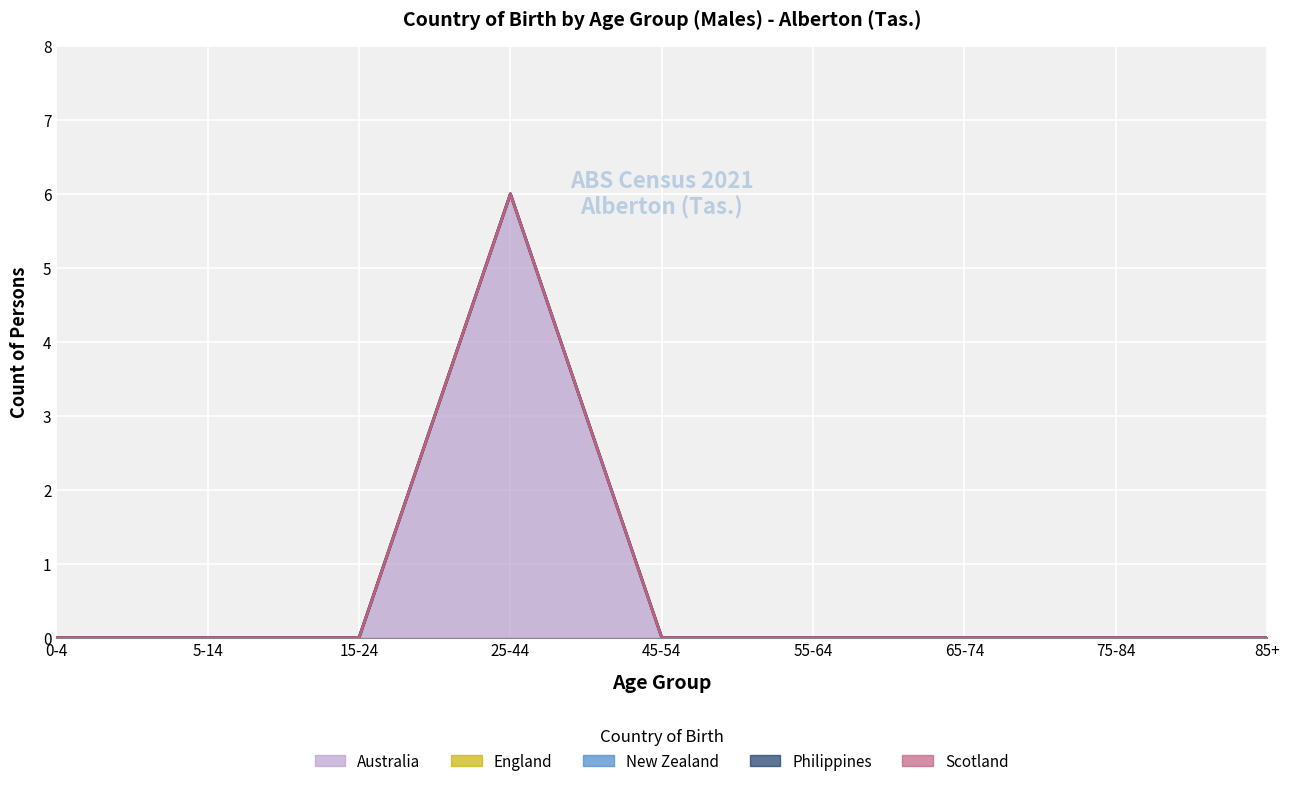

Reading left to right, what are all the values shown in this chart?

Australia: 0-4=0	5-14=0	15-24=0	25-44=6	45-54=0	55-64=0	65-74=0	75-84=0	85+=0
England: 0-4=0	5-14=0	15-24=0	25-44=0	45-54=0	55-64=0	65-74=0	75-84=0	85+=0
New Zealand: 0-4=0	5-14=0	15-24=0	25-44=0	45-54=0	55-64=0	65-74=0	75-84=0	85+=0
Philippines: 0-4=0	5-14=0	15-24=0	25-44=0	45-54=0	55-64=0	65-74=0	75-84=0	85+=0
Scotland: 0-4=0	5-14=0	15-24=0	25-44=0	45-54=0	55-64=0	65-74=0	75-84=0	85+=0